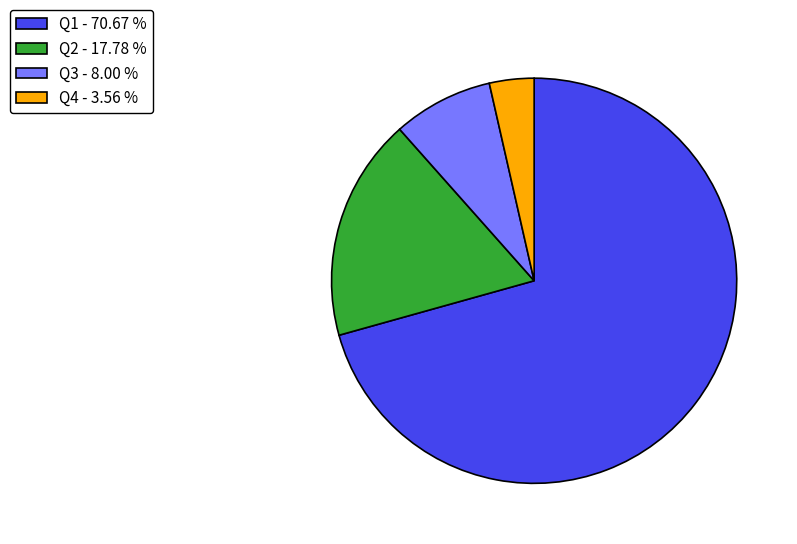

Rank the categories by value from highest to lowest.

Q1, Q2, Q3, Q4